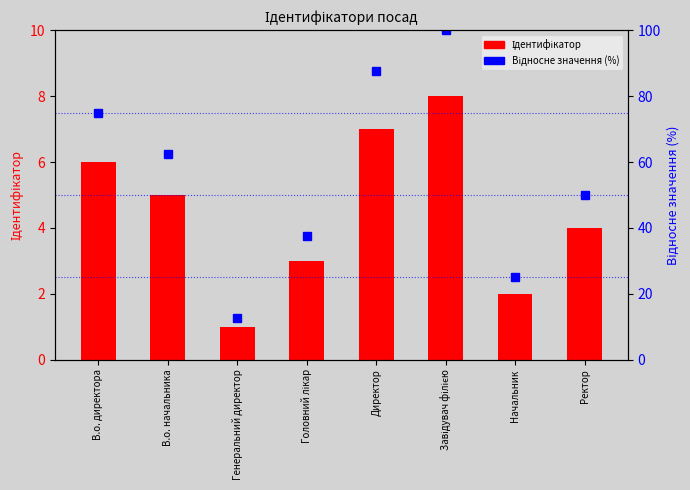

Rank the series by their maximum value, from lowest to highest.

Ідентифікатор, Відносне значення (%)